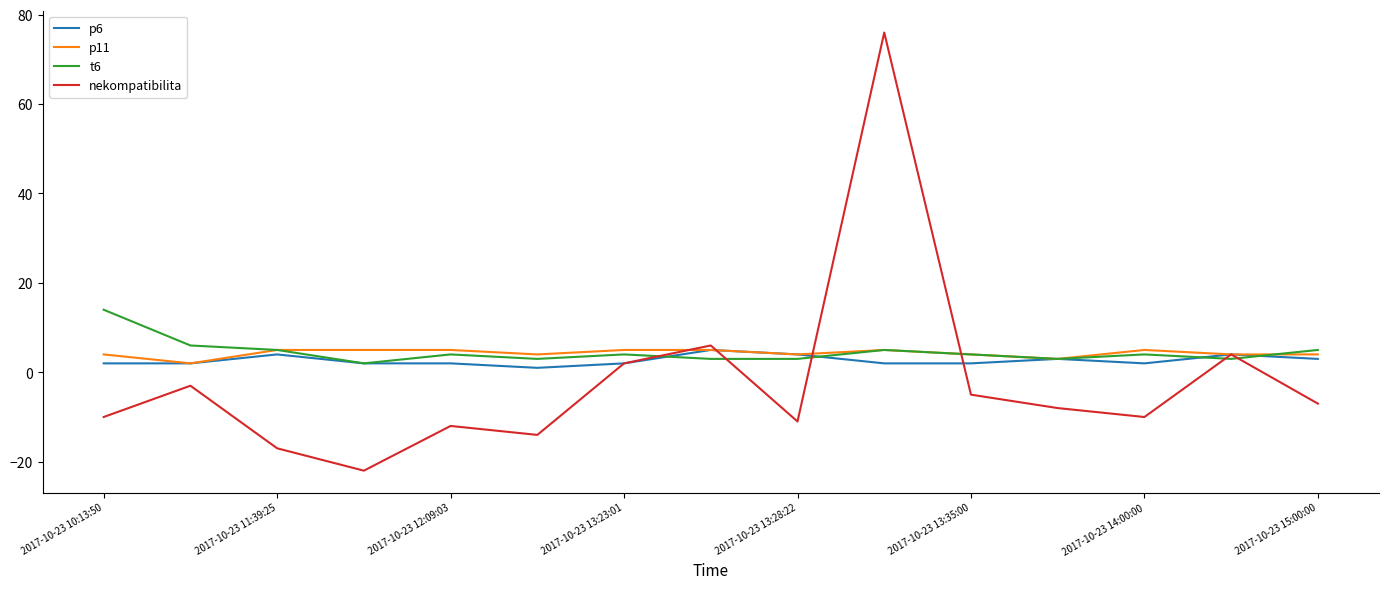

What is the greatest value displayed?

76